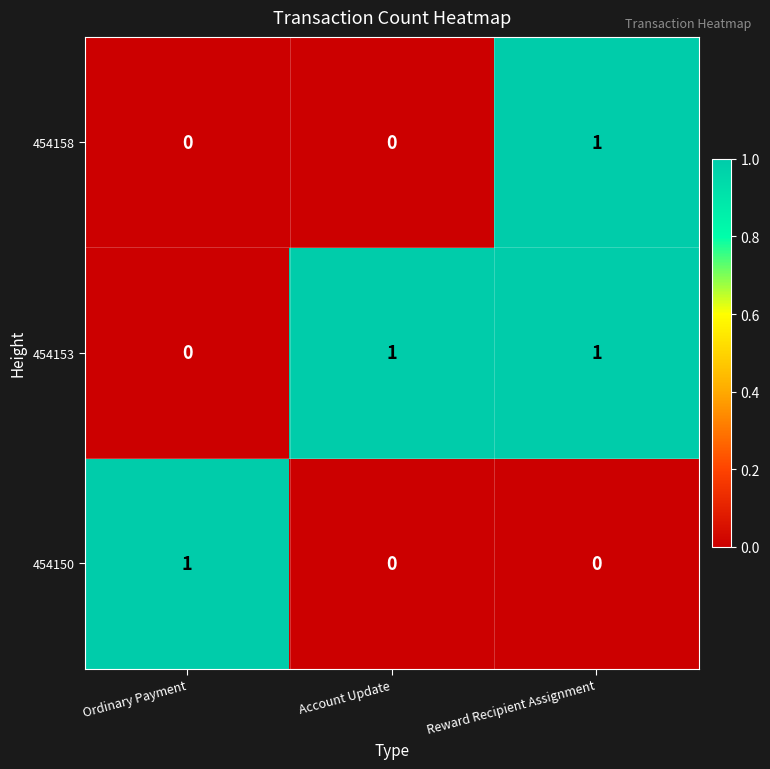

Which category has the highest value in the 454158 series?

Reward Recipient Assignment